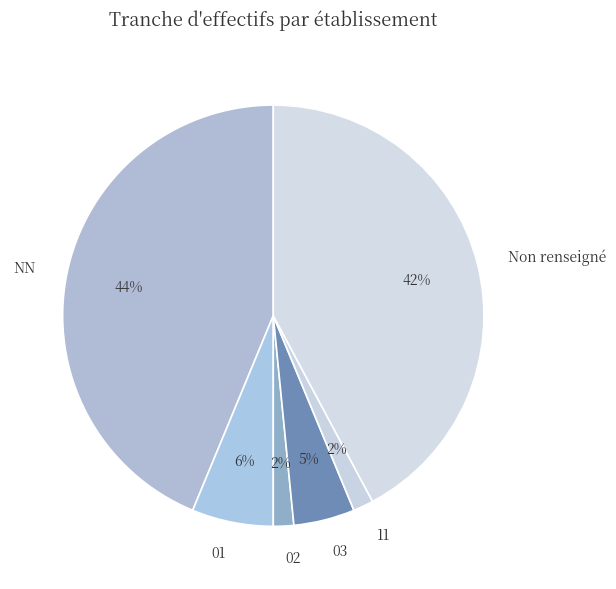

Which category has the biggest portion of the pie?

NN